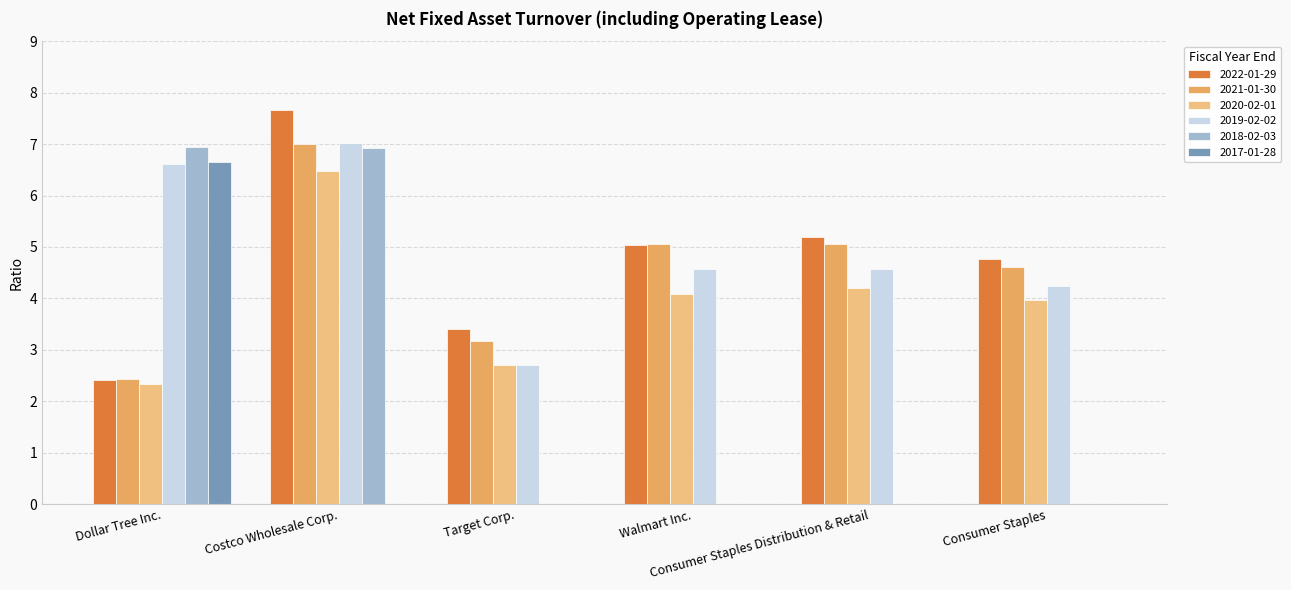

Which series has the largest total across all categories?

2019-02-02